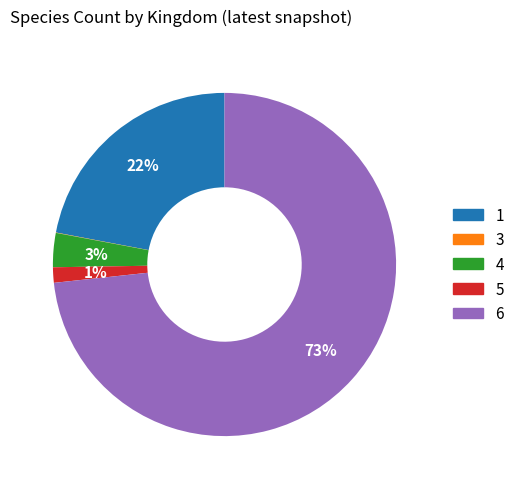

Does 6 represent more than half of the total?

Yes